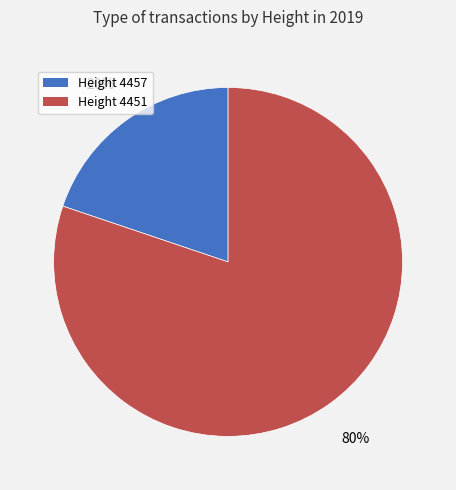

To the nearest percent, what is the average slice percentage?

50%